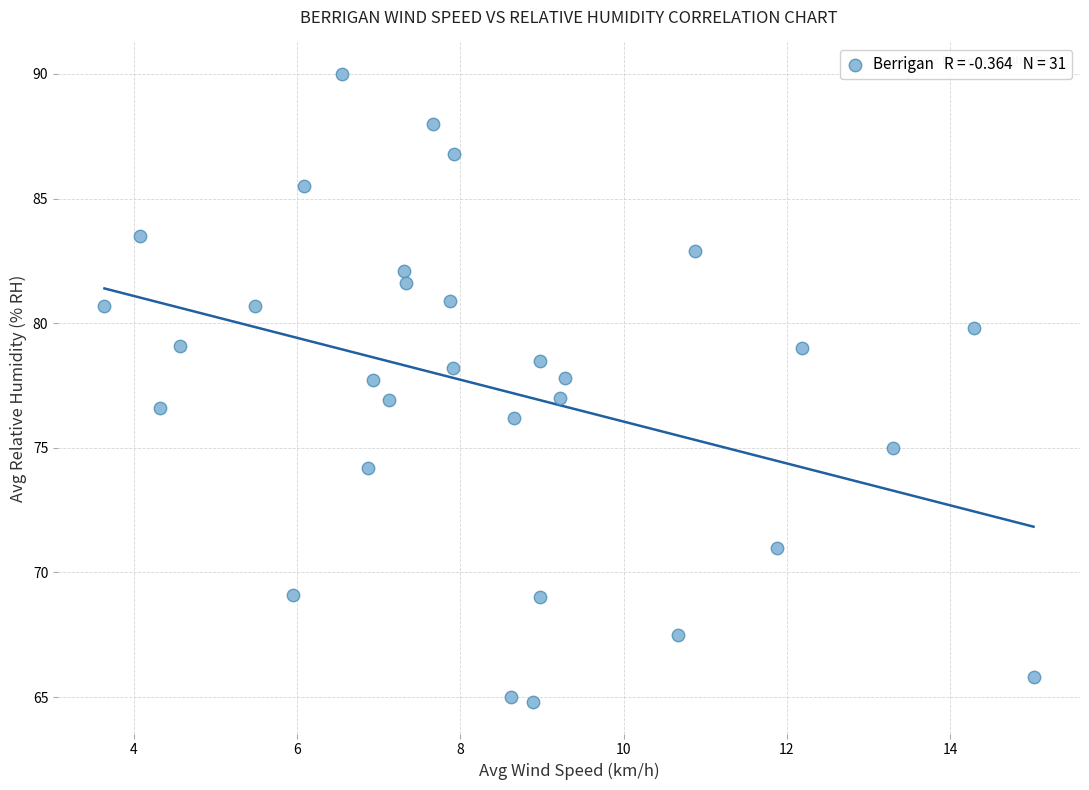

What is the range of X values (max minus min)?

11.4